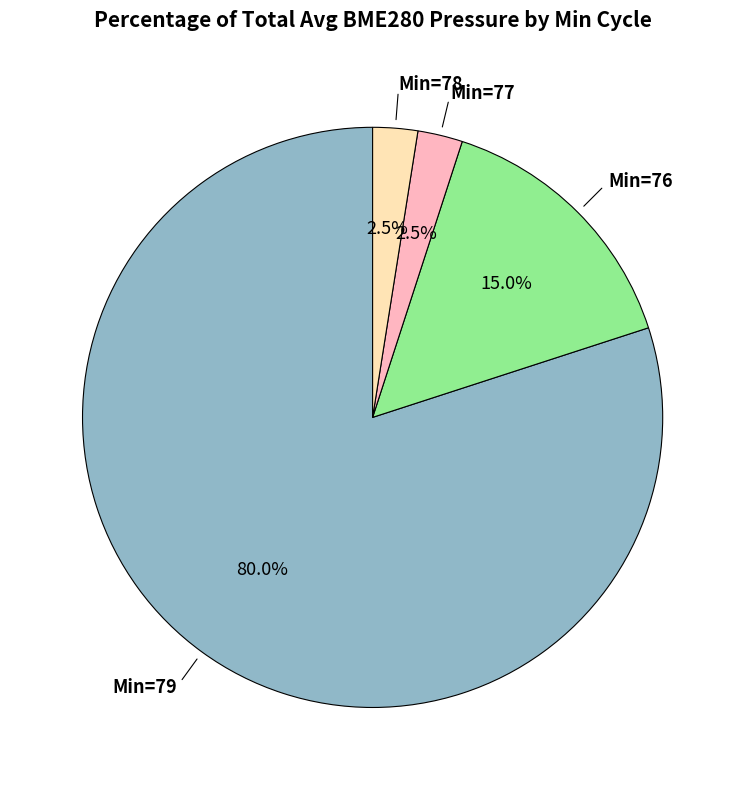

To the nearest percent, what is the average slice percentage?

25%